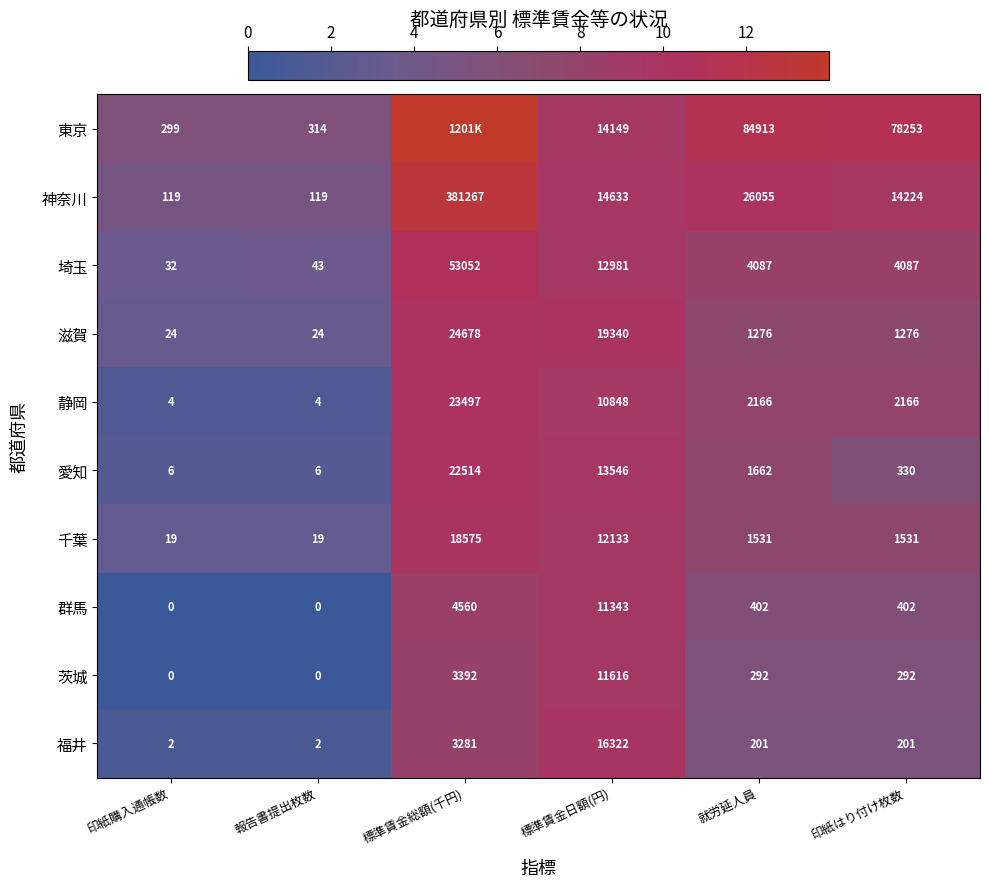

Which series changed the most between 印紙購入通帳数 and 標準賃金日額(円)?

滋賀